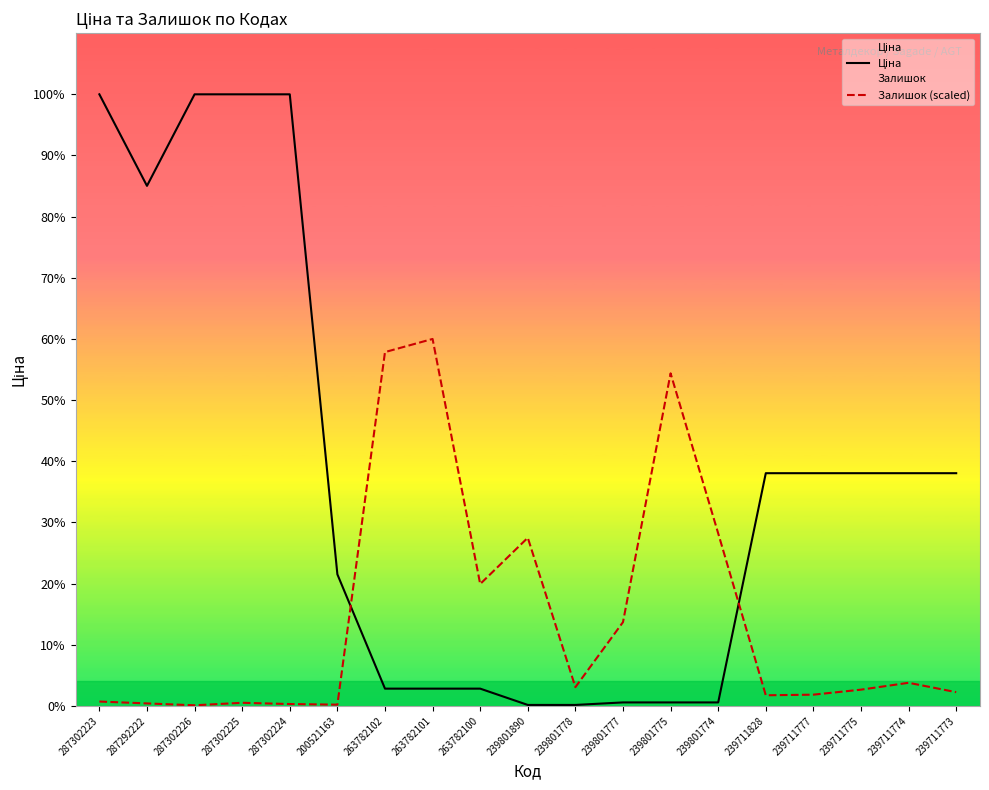

Is the value of Ціна at 200521163 greater than the value of Залишок (scaled) at 239711773?

Yes